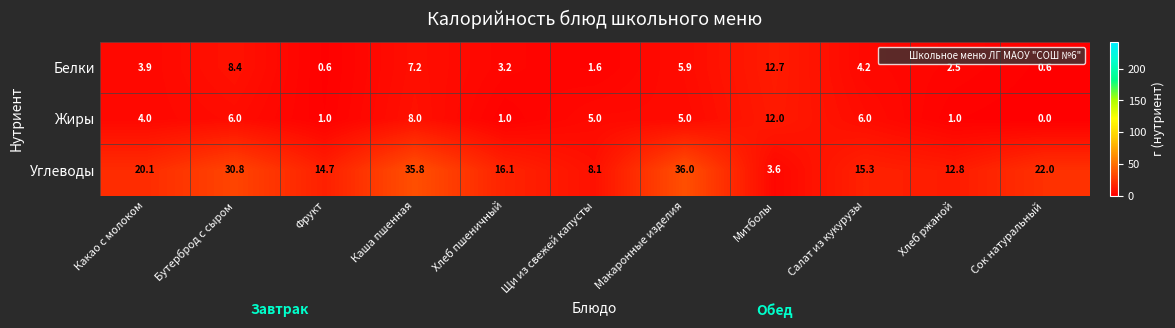

Which series has the largest range (max minus min)?

Углеводы